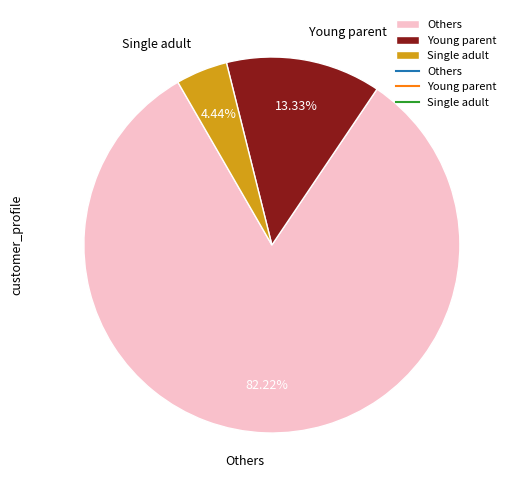

Which has a higher value, Young parent or Single adult?

Young parent